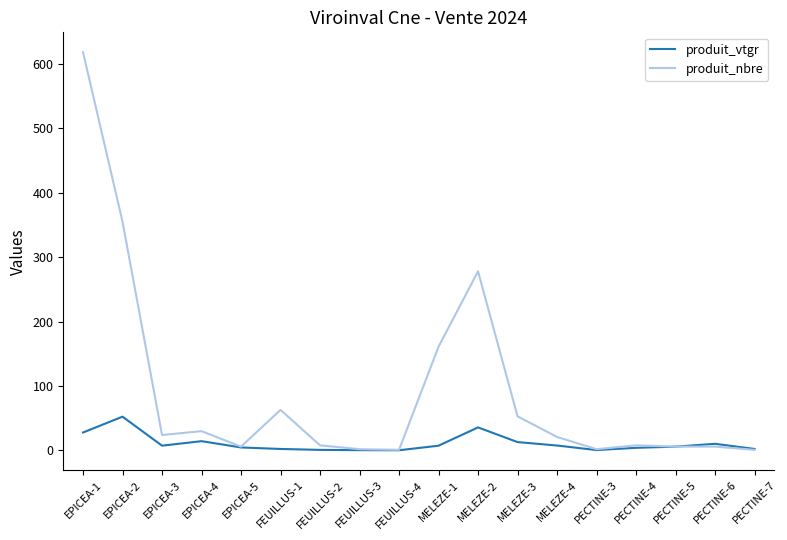

What is the greatest value displayed?

618.0